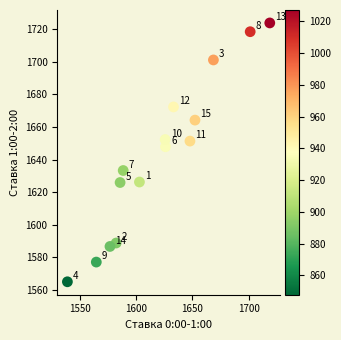

What is the range of X values (max minus min)?

179.4